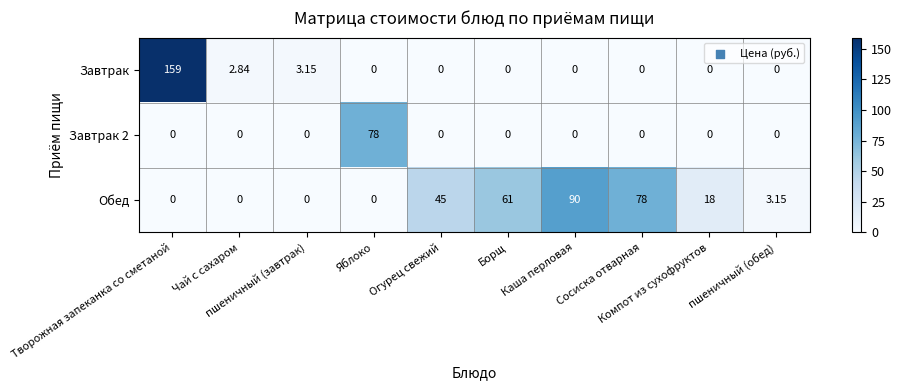

Which series has the largest range (max minus min)?

Завтрак